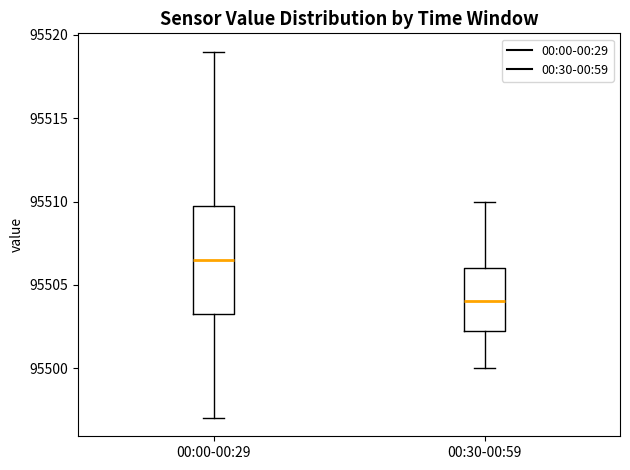

Which box has the lowest median line?

00:30-00:59